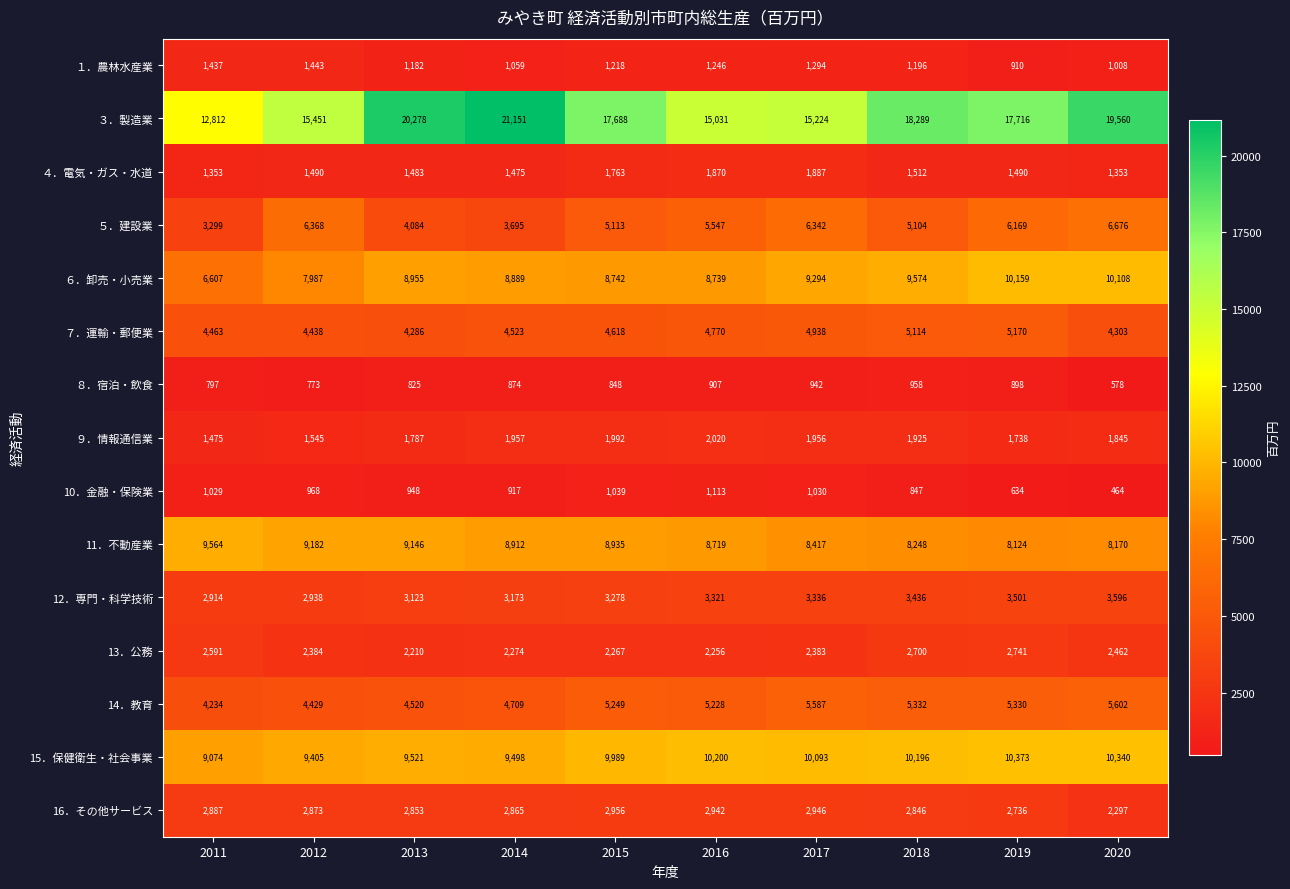

At which label is 10．金融・保険業 closest to 788?

2018